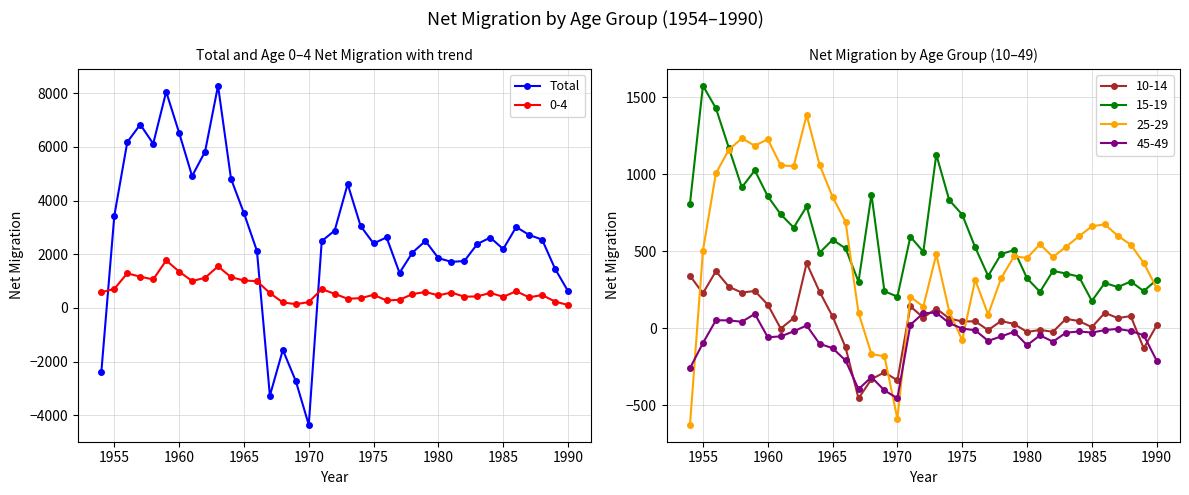

True or false: 0-4 has more than 2 interior local peaks.

True